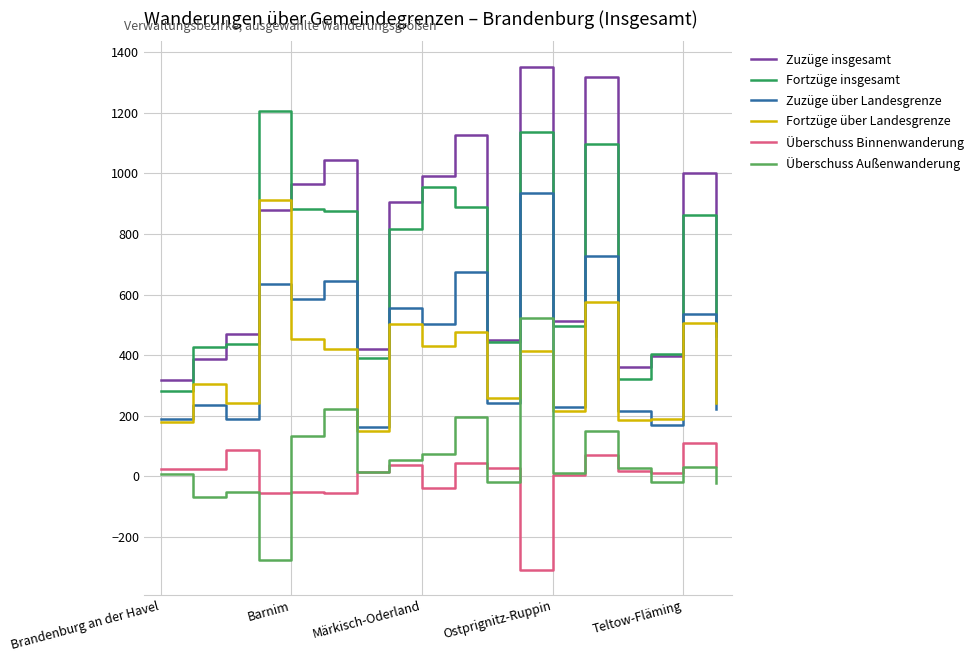

In Überschuss Binnenwanderung, how many points are higher than both neighbors (excluding endpoints)?

6